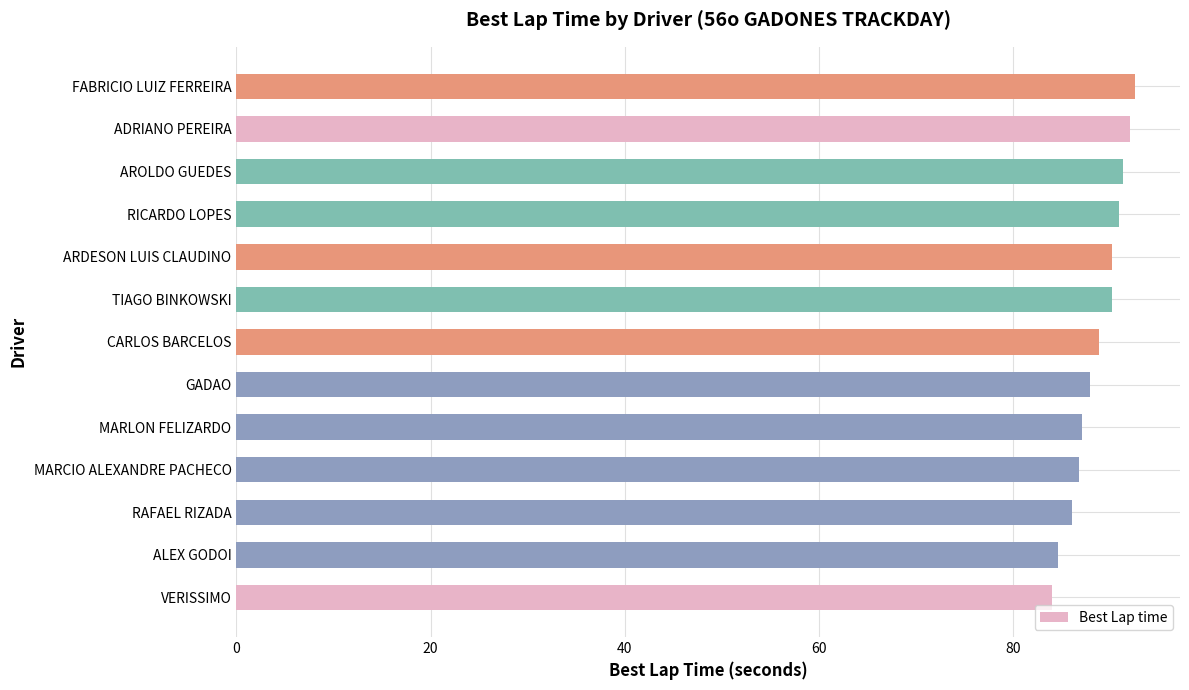

The chart shows a value of 92.0 at ADRIANO PEREIRA. True or false?

True